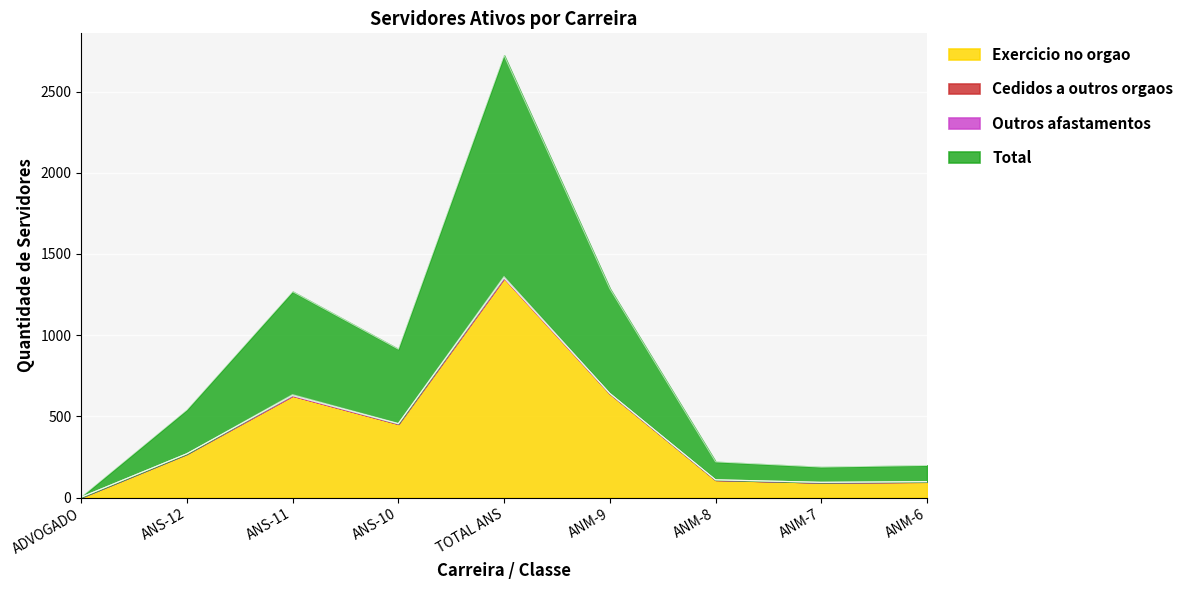

At which category does the chart reach its minimum across all series?

ADVOGADO